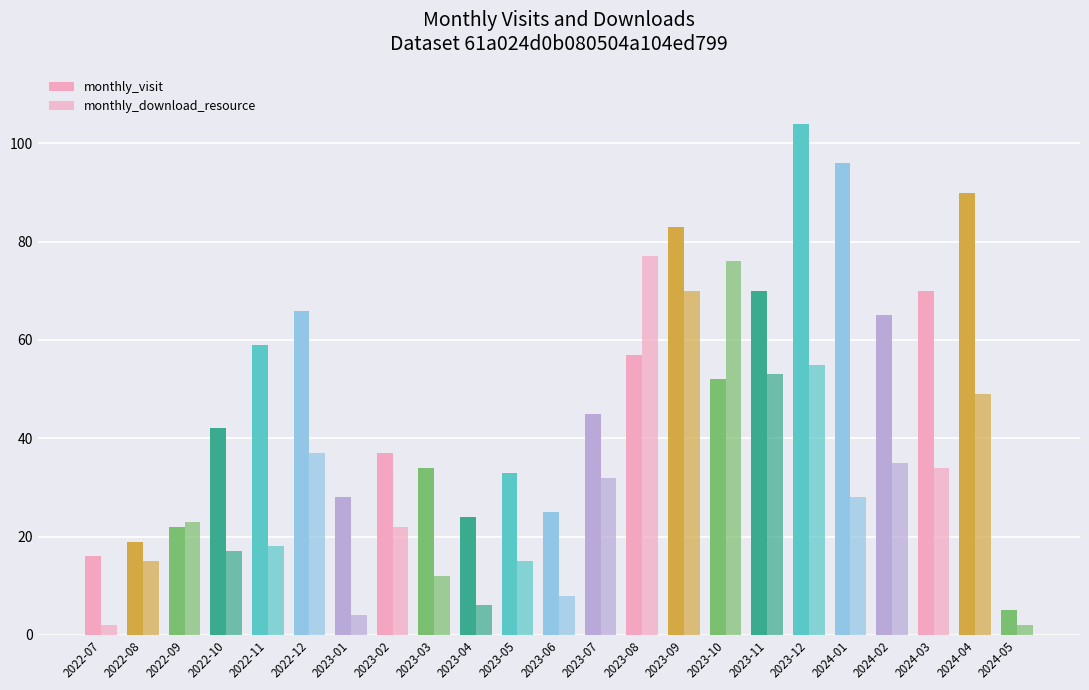

Does the chart contain stacked bars?

No